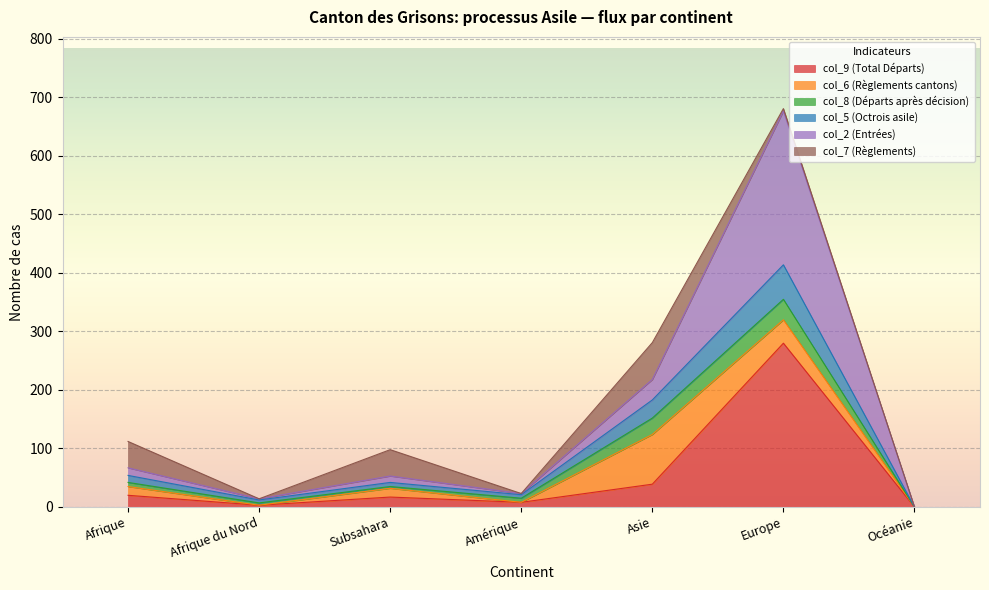

Which category has the highest value in the col_9 (Total Départs) series?

Europe